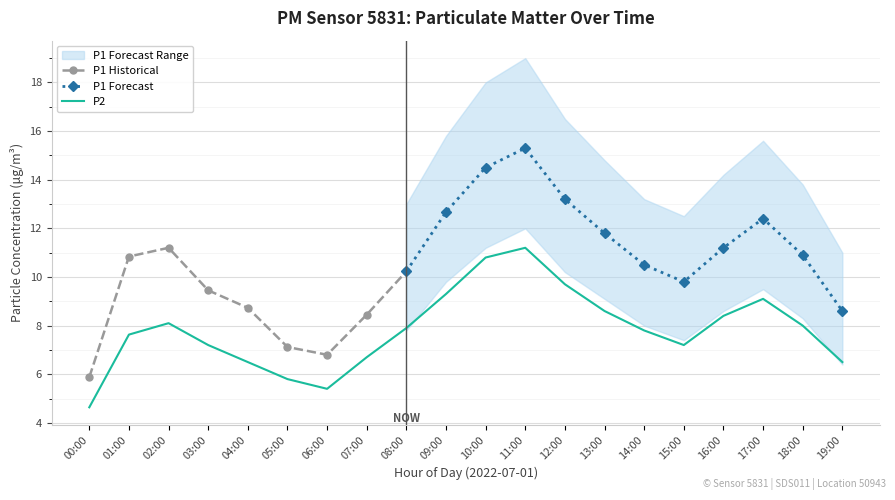

Where is the first local maximum for P1 Historical?

02:00